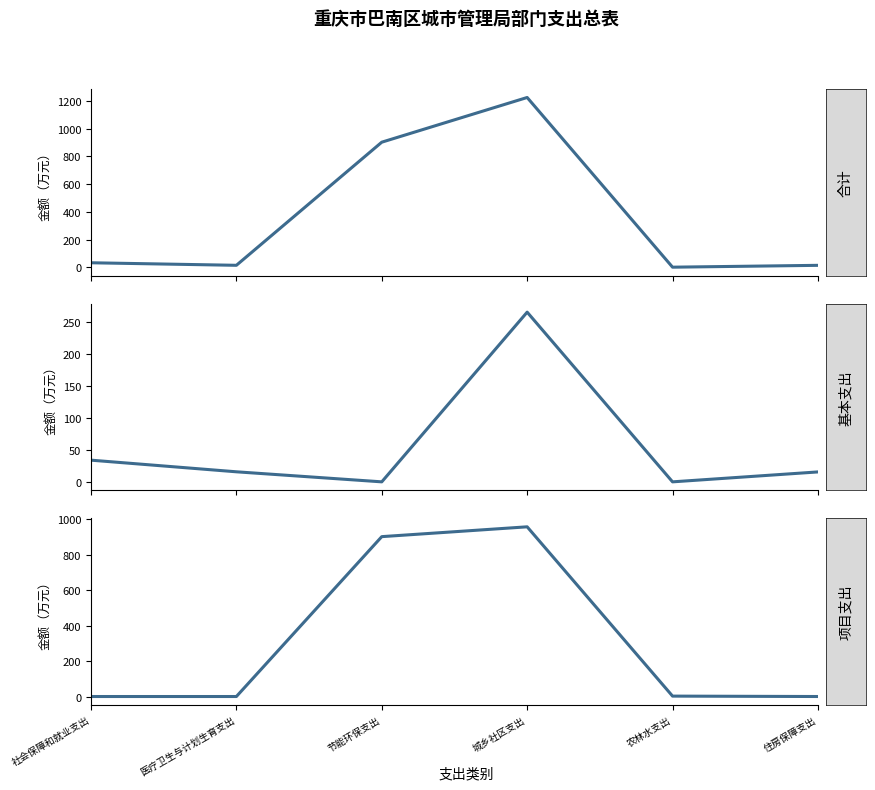

The value of 项目支出 at 农林水支出 is 2.3. True or false?

True